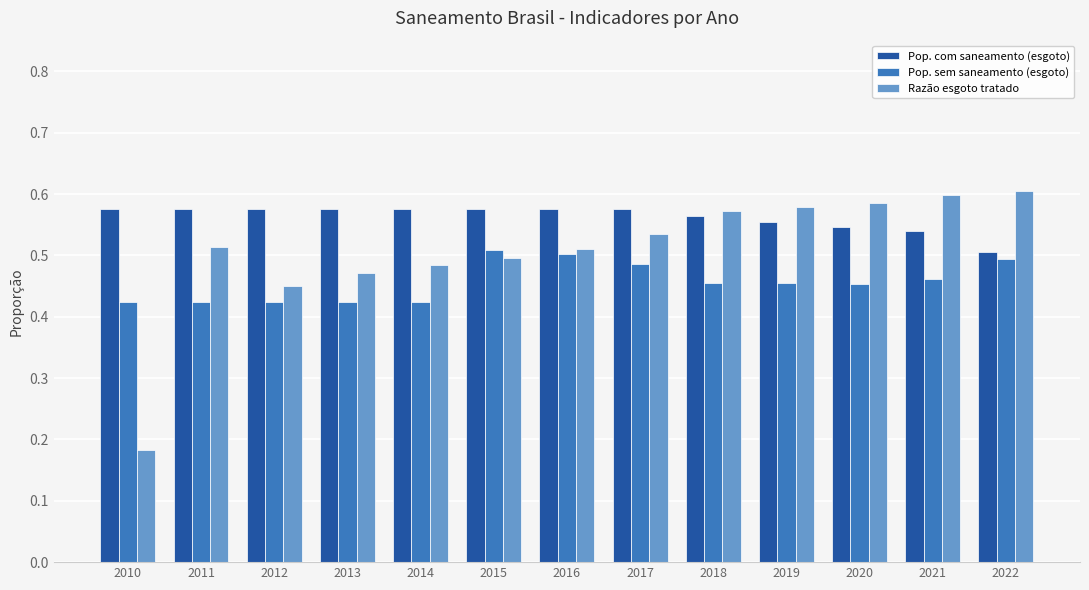

Count the Razão esgoto tratado values in the range 0 to 1.

13